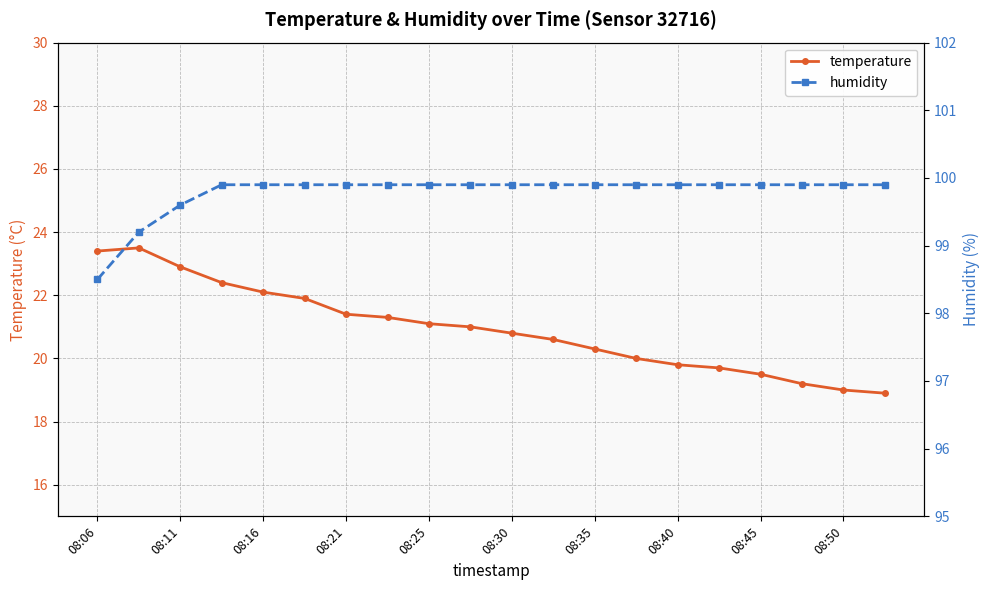

What is the sum of all humidity values?

1995.6